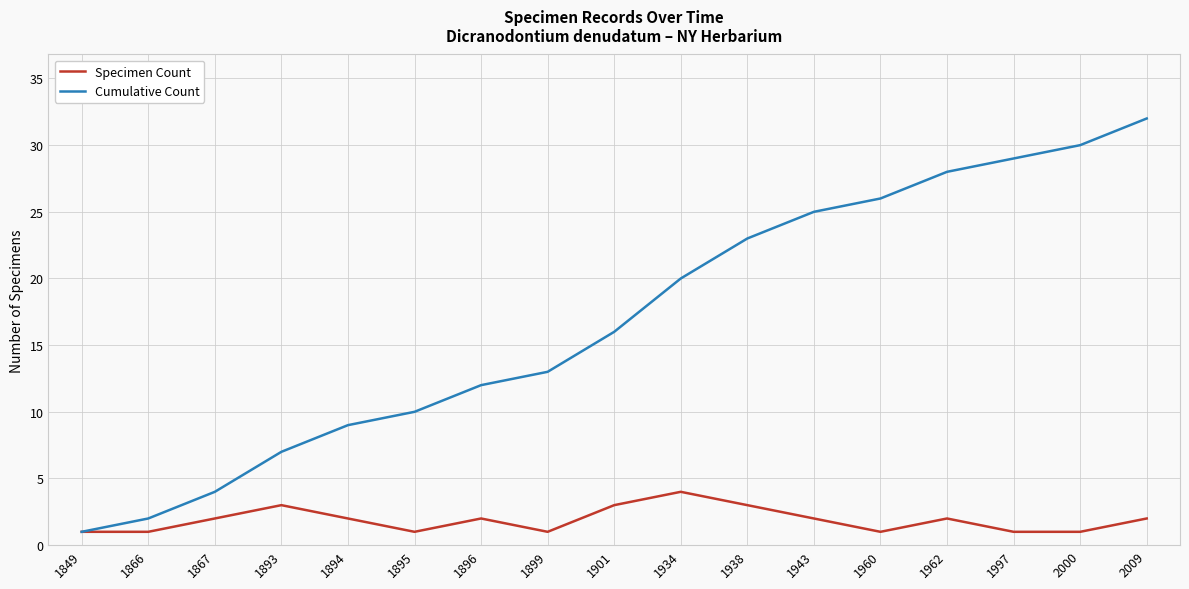

Rank the series at 1894 from lowest to highest value.

Specimen Count, Cumulative Count